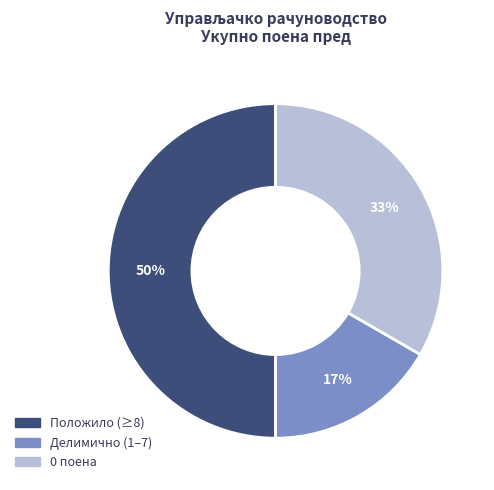

Which category has the biggest portion of the pie?

Положило (≥8)